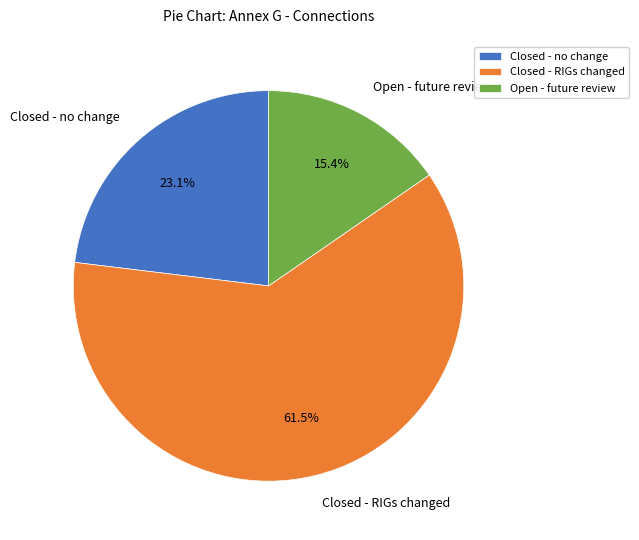

Which has a higher value, Open - future review or Closed - no change?

Closed - no change